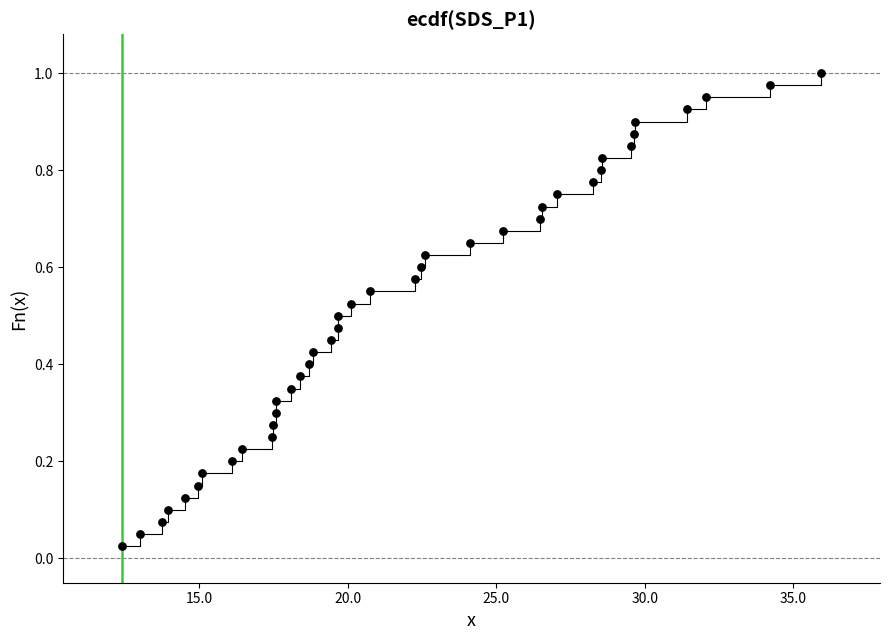

What is the range of X values (max minus min)?

23.5